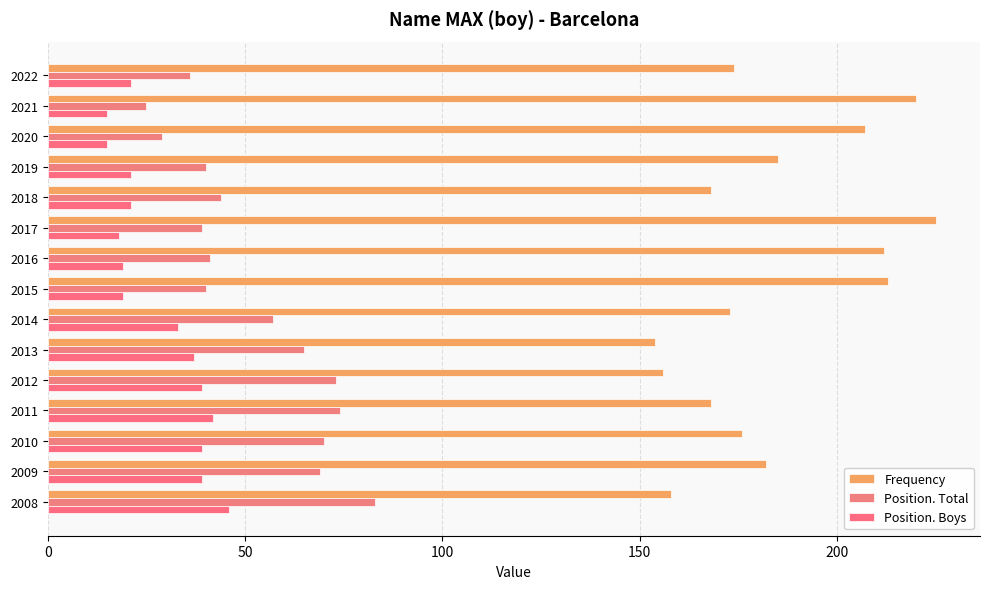

Count the number of categories in the chart.

15